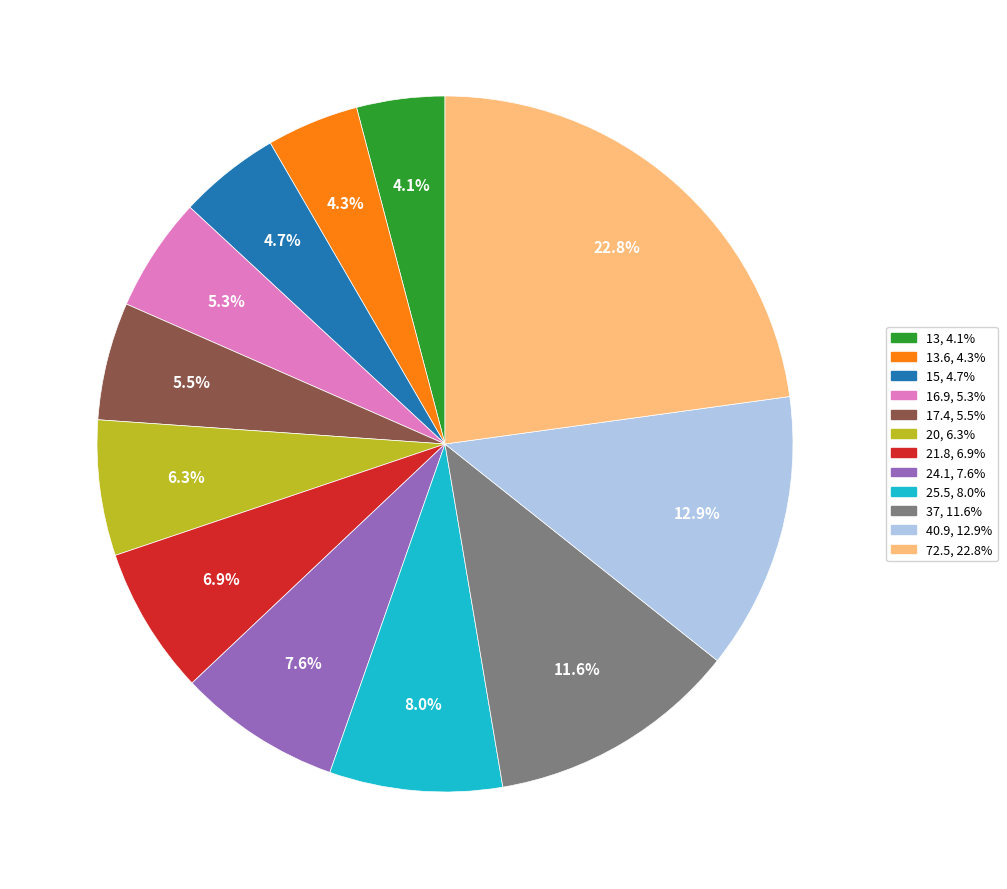

Is there any slice that represents more than half of the pie?

No